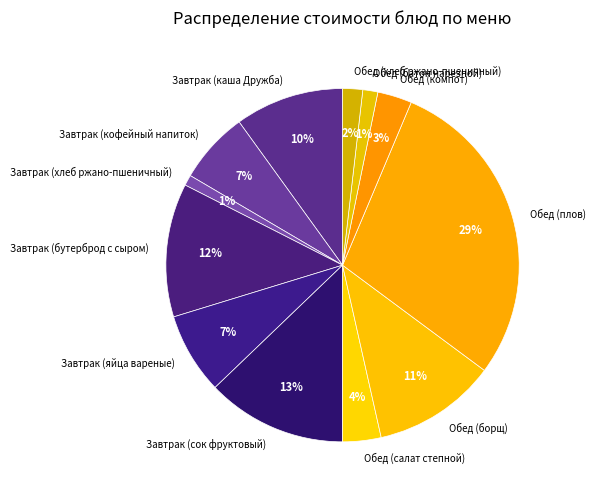

To the nearest percent, what percentage of the pie is Завтрак (яйца вареные)?

7%